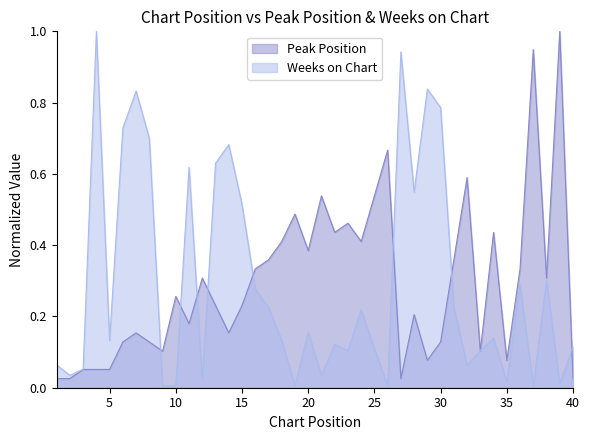

Is the value of Weeks on Chart at 7 greater than the value of Peak Position at 3?

Yes